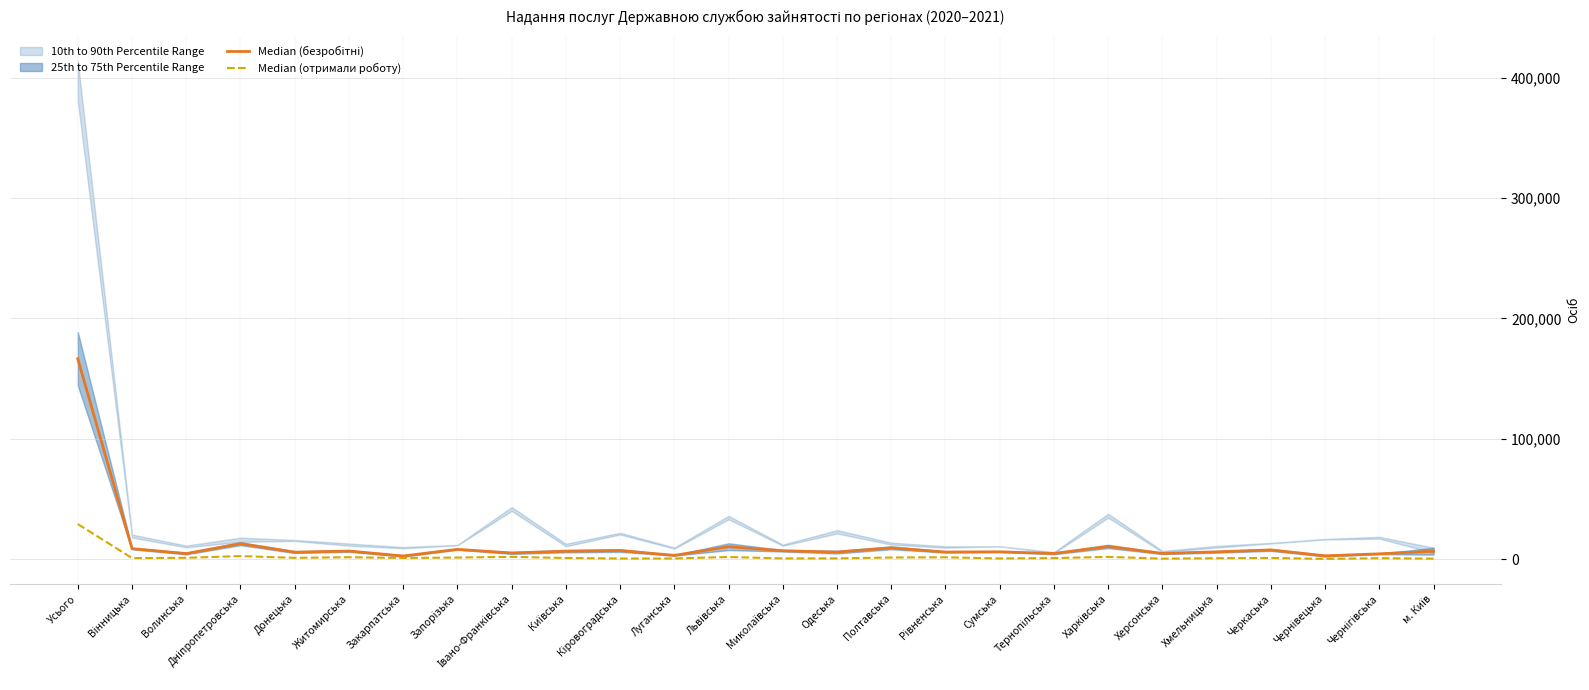

True or false: Median (безробітні) and Median (отримали роботу) intersect in this chart.

False